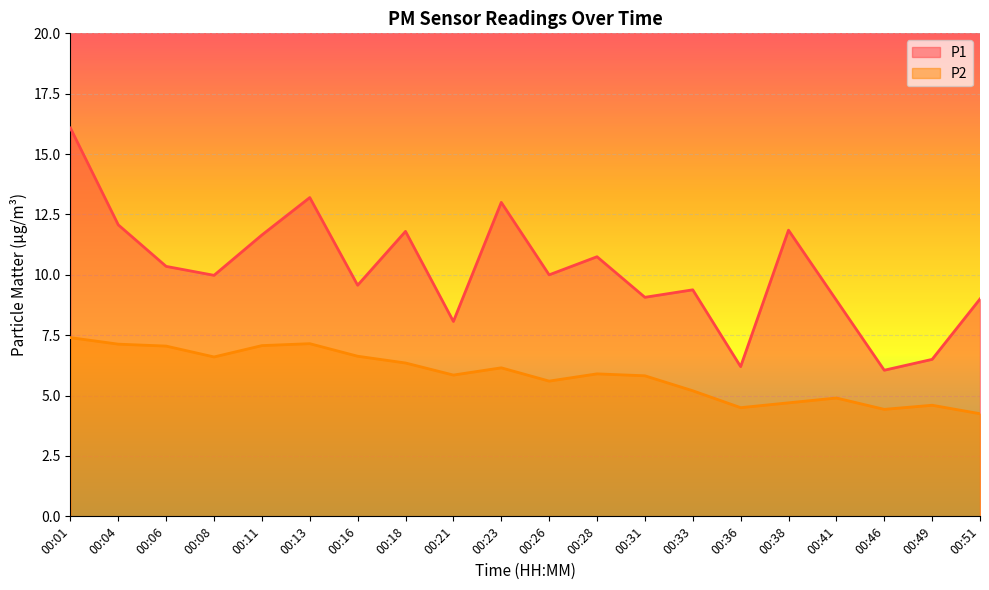

True or false: P1 has more than 0 interior local peaks.

True